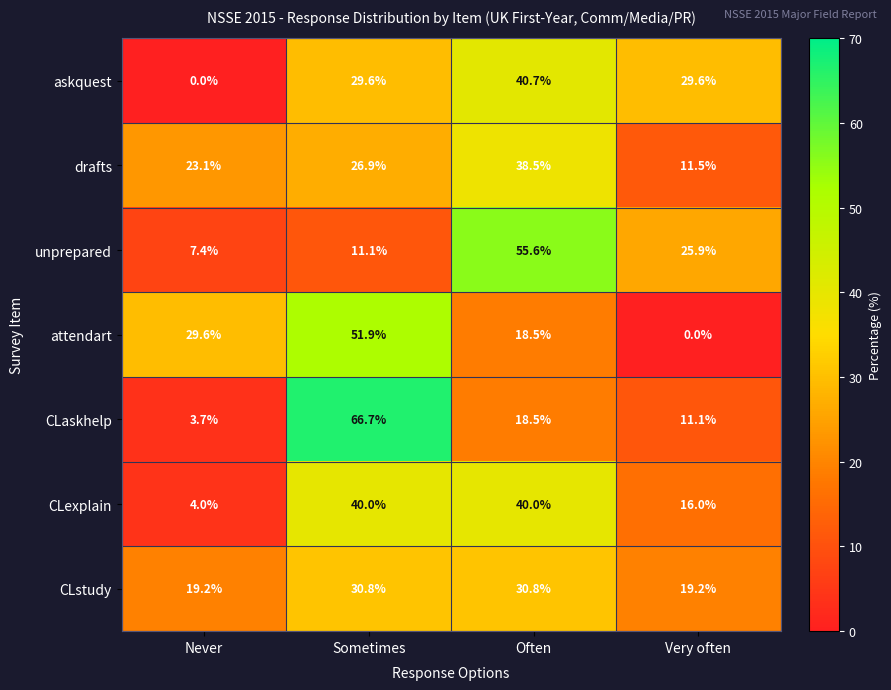

Reading left to right, transcribe all the data shown in this chart.

askquest: Never=0.0	Sometimes=29.6	Often=40.7	Very often=29.6
drafts: Never=23.1	Sometimes=26.9	Often=38.5	Very often=11.5
unprepared: Never=7.4	Sometimes=11.1	Often=55.6	Very often=25.9
attendart: Never=29.6	Sometimes=51.9	Often=18.5	Very often=0.0
CLaskhelp: Never=3.7	Sometimes=66.7	Often=18.5	Very often=11.1
CLexplain: Never=4.0	Sometimes=40.0	Often=40.0	Very often=16.0
CLstudy: Never=19.2	Sometimes=30.8	Often=30.8	Very often=19.2